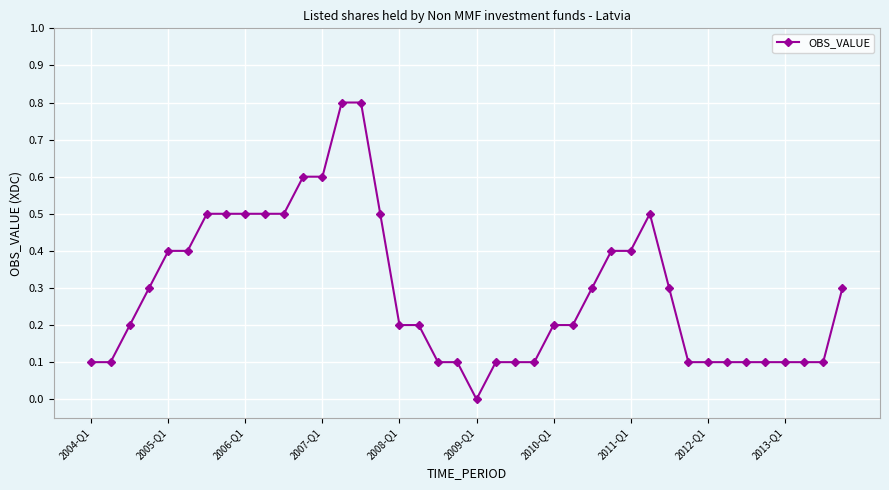

What is the greatest value displayed?

0.8